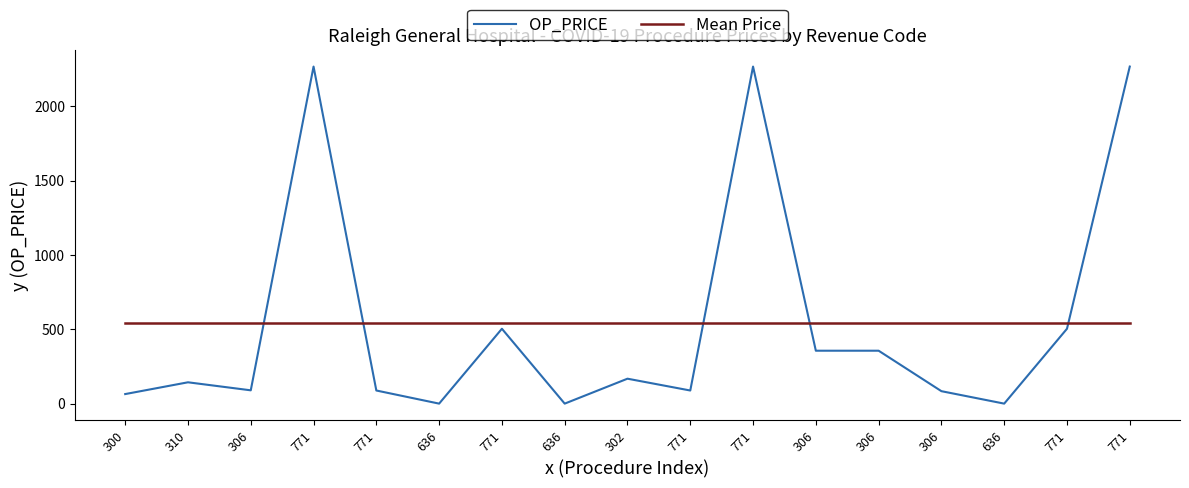

At which label does Mean Price reach its peak?

300